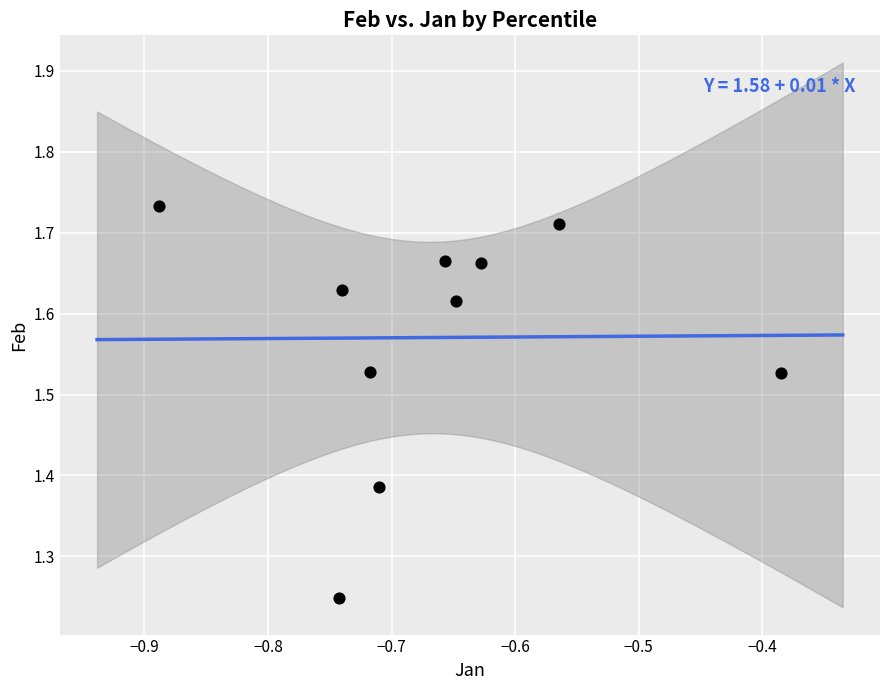

What is the average X value?

-0.7